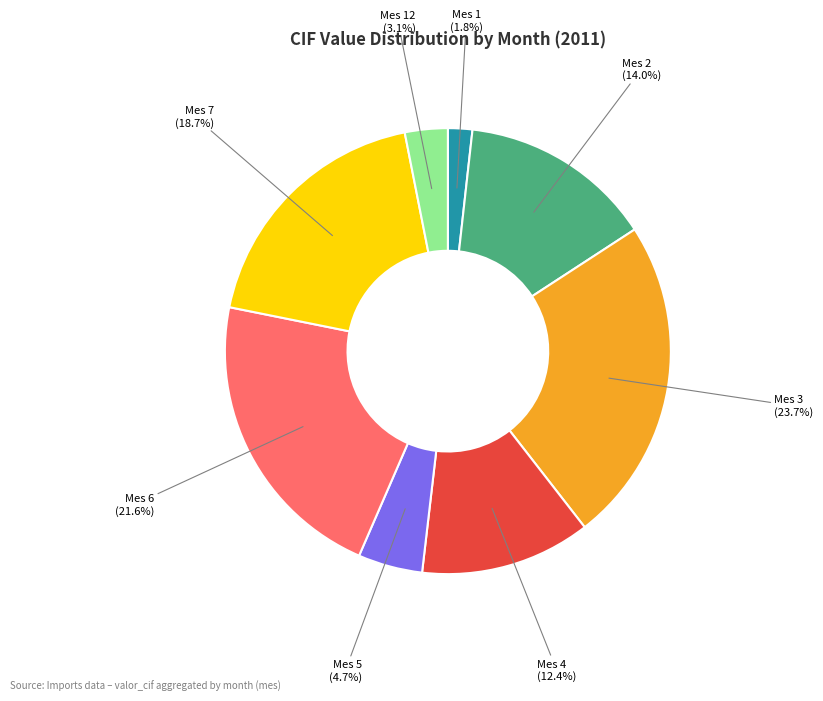

Is there any slice that represents more than half of the pie?

No